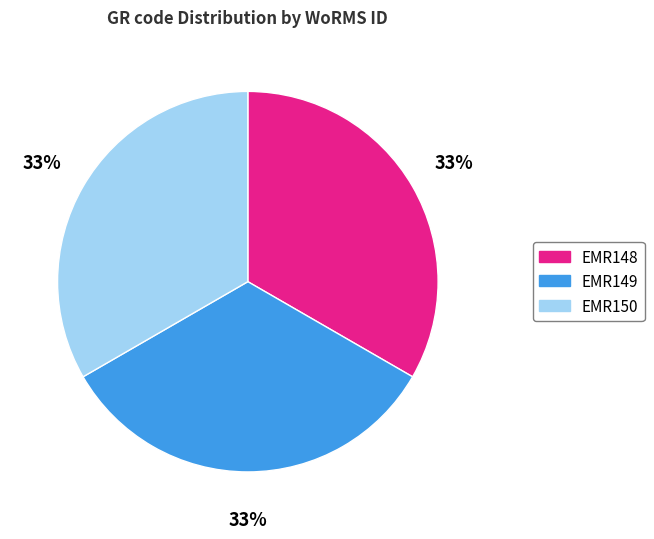

Approximately how many times larger is the value at EMR150 compared to EMR149?

1.0